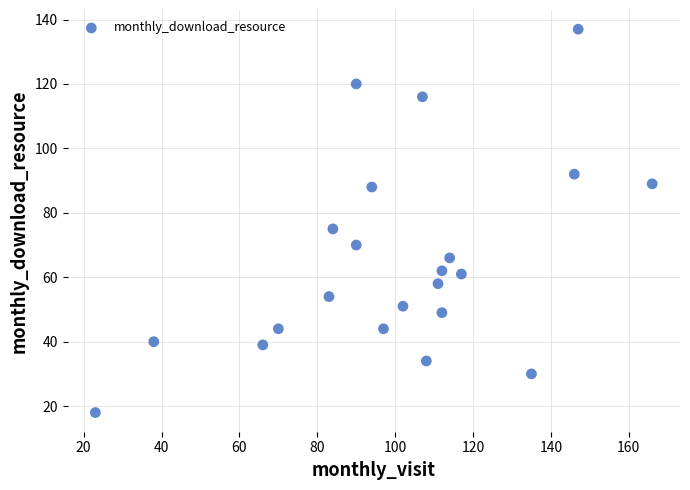

What is the range of Y values (max minus min)?

119